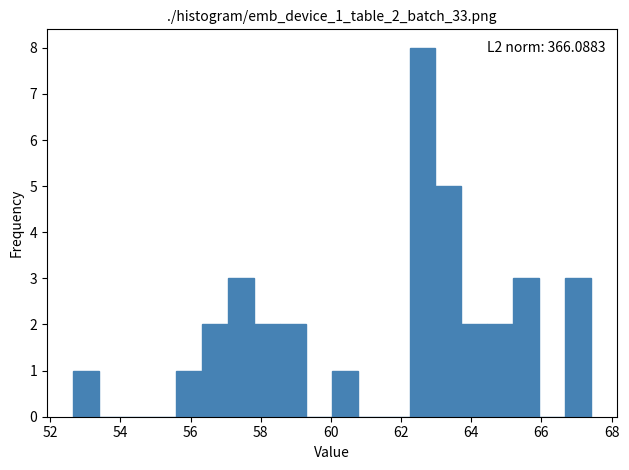

Read against the x-axis, roughly where is the centre of the tallest bar?

62.6